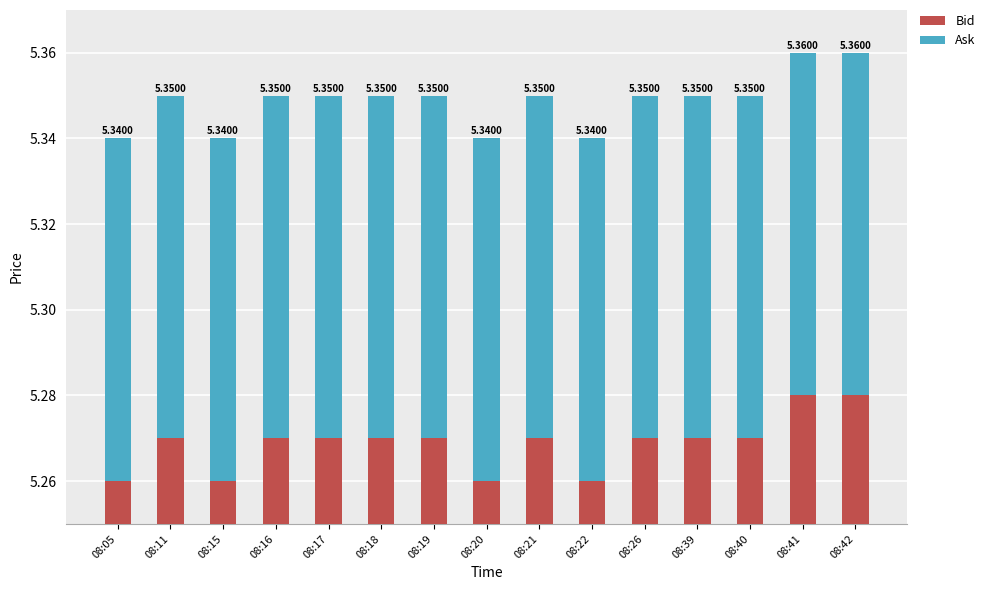

What is the approximate value of Ask at 08:41?

0.1